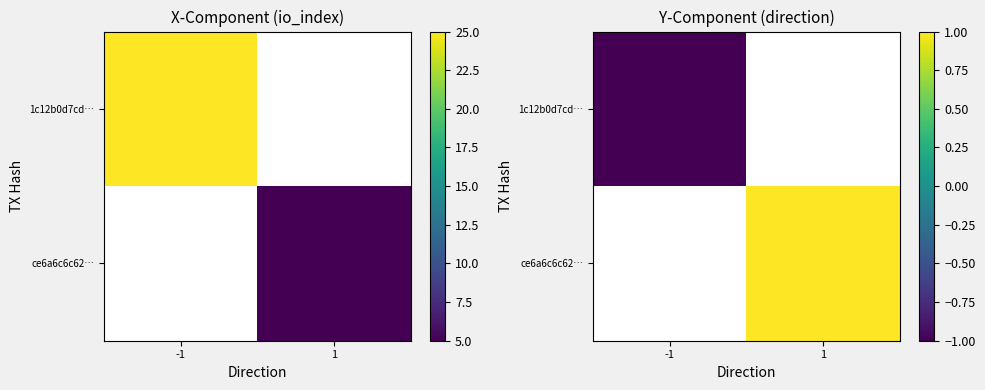

What is the minimum value for 1c12b0d7cd…?

-1.0